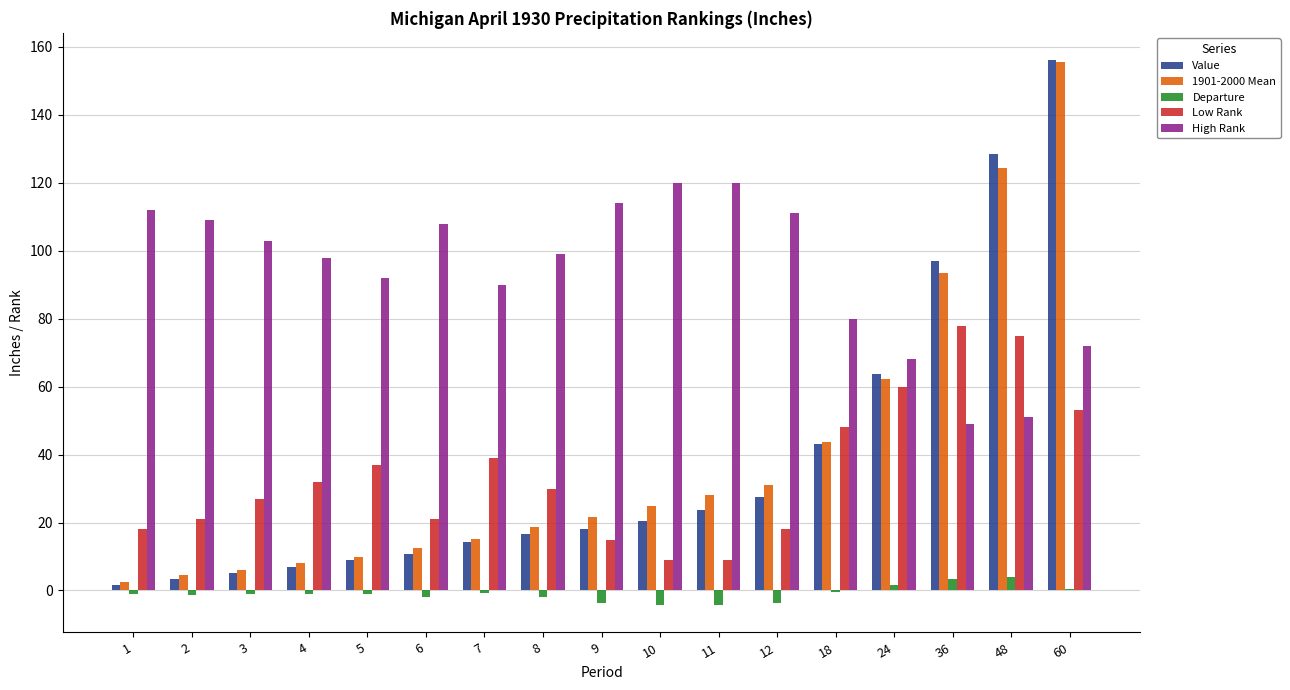

Which series has the largest total across all categories?

High Rank